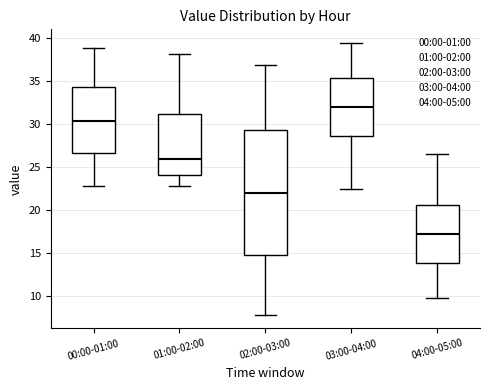

Reading left to right, read every box against the y-axis: the position of its median line, the range the box covers, and the ends of its whiskers. The values are not printed on the chart, so give them approximately, as read against the axis.

00:00-01:00: median 30.5, box 26.5 to 34.5, whiskers 23.0 to 39.0
01:00-02:00: median 26.0, box 24.0 to 31.0, whiskers 23.0 to 38.0
02:00-03:00: median 22.0, box 15.0 to 29.5, whiskers 8.0 to 37.0
03:00-04:00: median 32.0, box 28.5 to 35.5, whiskers 22.5 to 39.5
04:00-05:00: median 17.0, box 14.0 to 20.5, whiskers 10.0 to 26.5